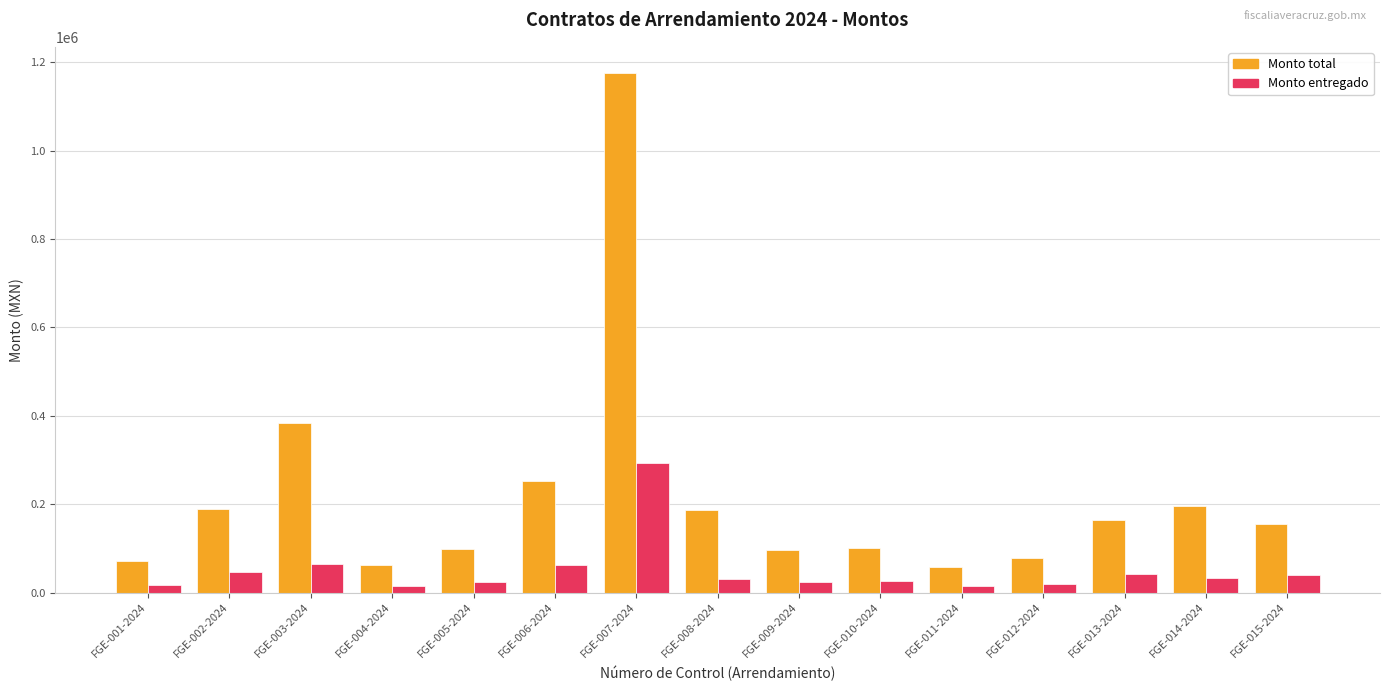

How many bars are there in each group?

2